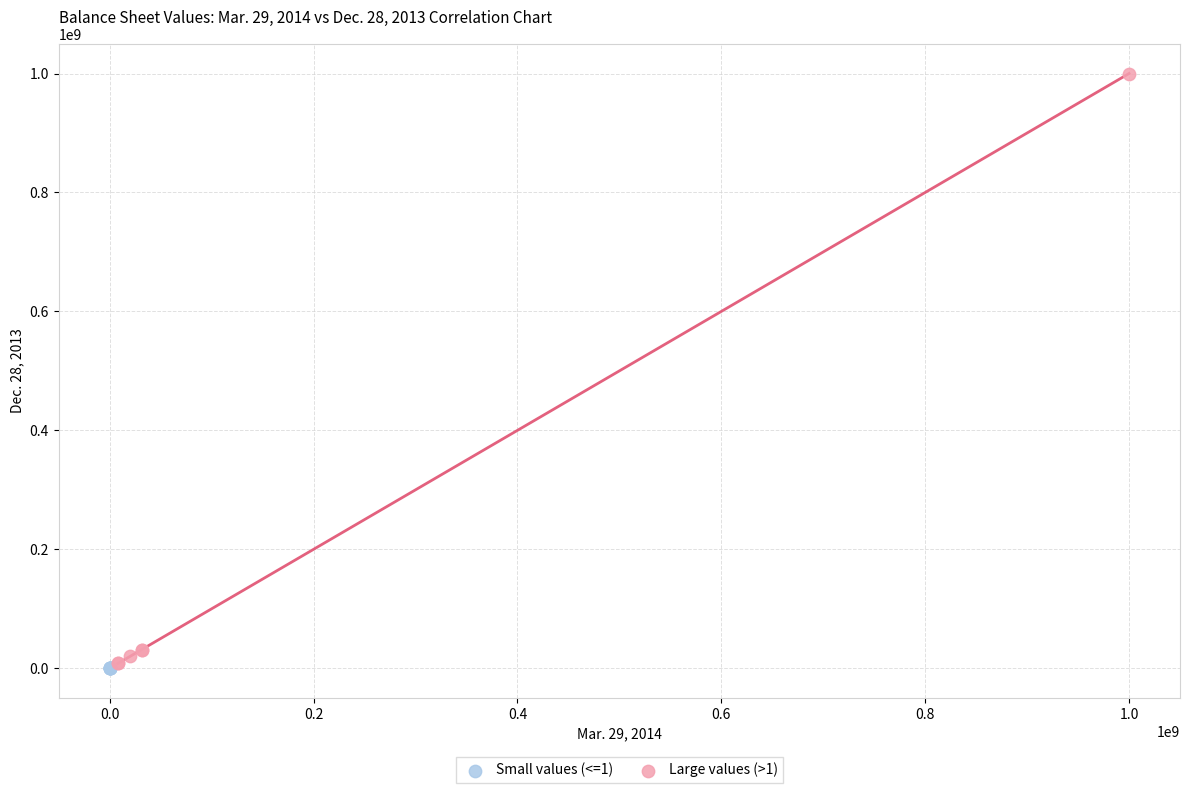

Which series has the largest Y range (max minus min)?

Large values (>1)